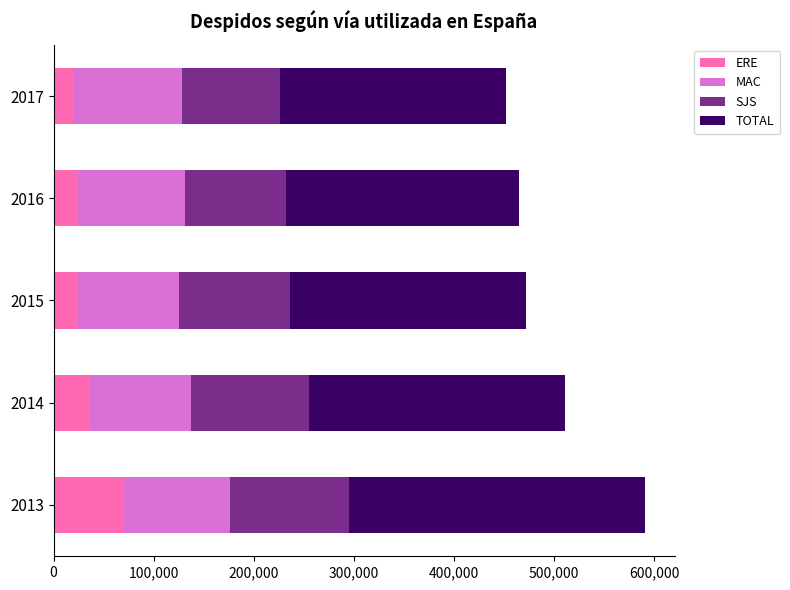

What is the maximum value for ERE?

70351